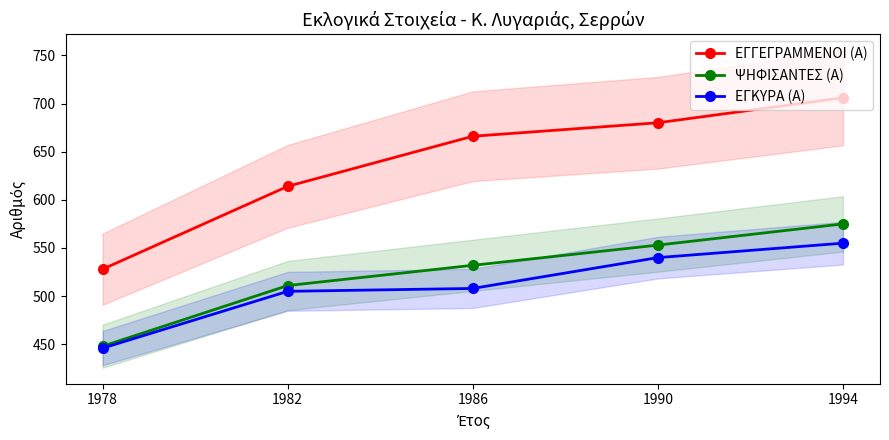

How many data points in ΕΓΚΥΡΑ (Α) are less than 508?

2